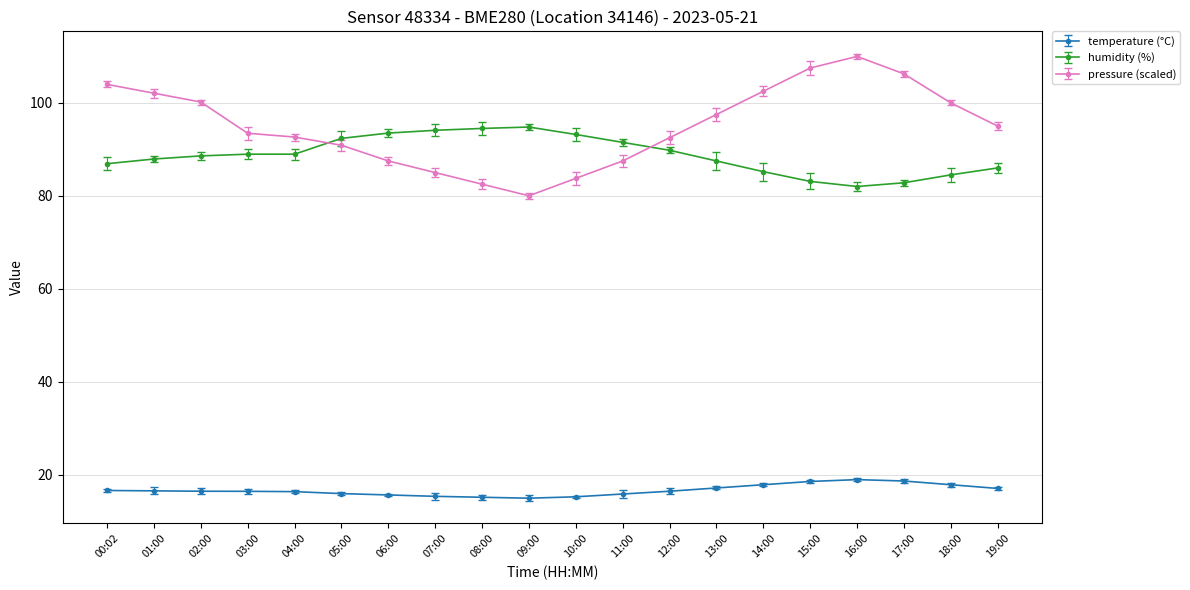

What position from the left is 03:00?

4